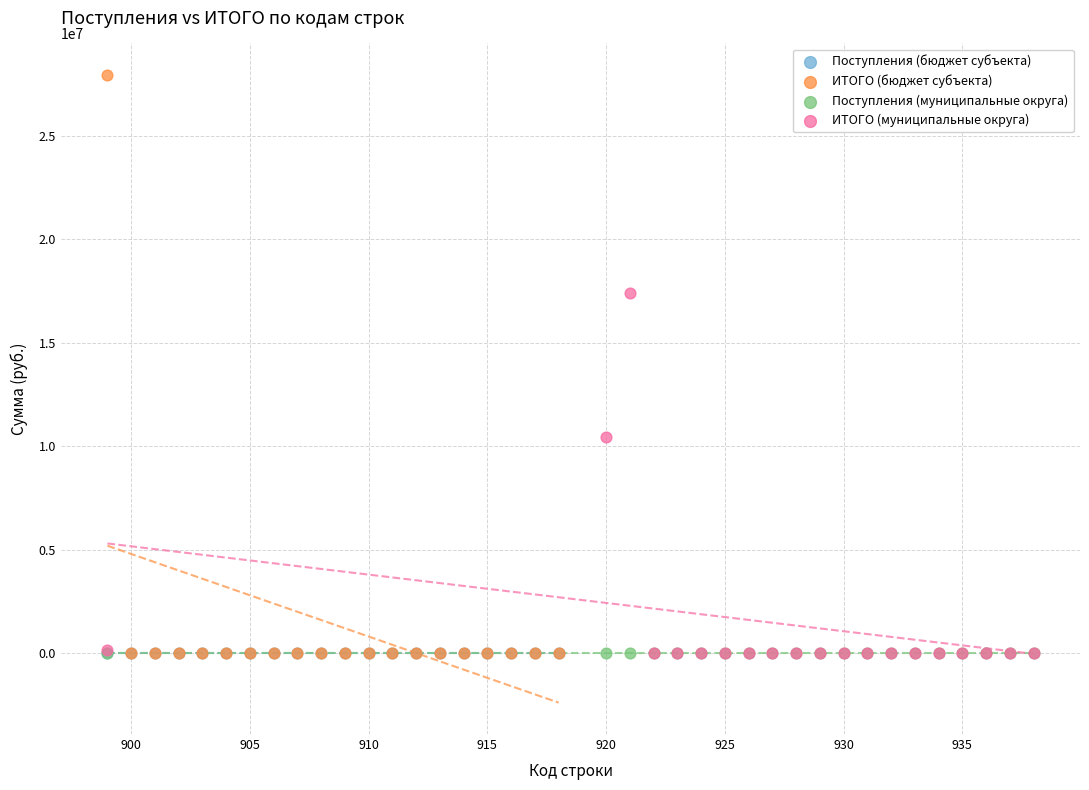

What are all the series names shown in the legend?

Поступления (бюджет субъекта), ИТОГО (бюджет субъекта), Поступления (муниципальные округа), ИТОГО (муниципальные округа)